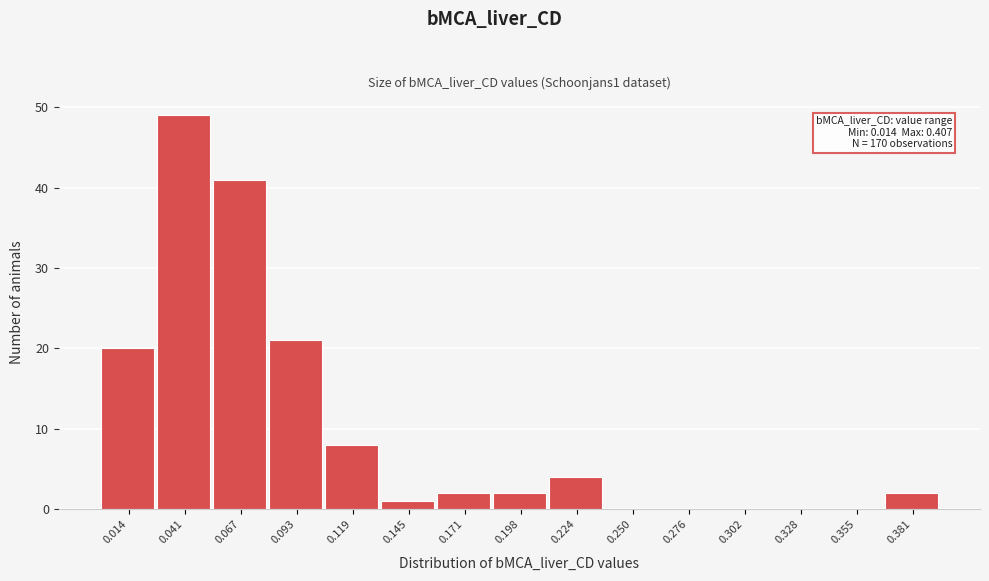

Reading right to left, what are all the values shown in this chart?

0.381=2	0.355=0	0.328=0	0.302=0	0.276=0	0.250=0	0.224=4	0.198=2	0.171=2	0.145=1	0.119=8	0.093=21	0.067=41	0.041=49	0.014=20